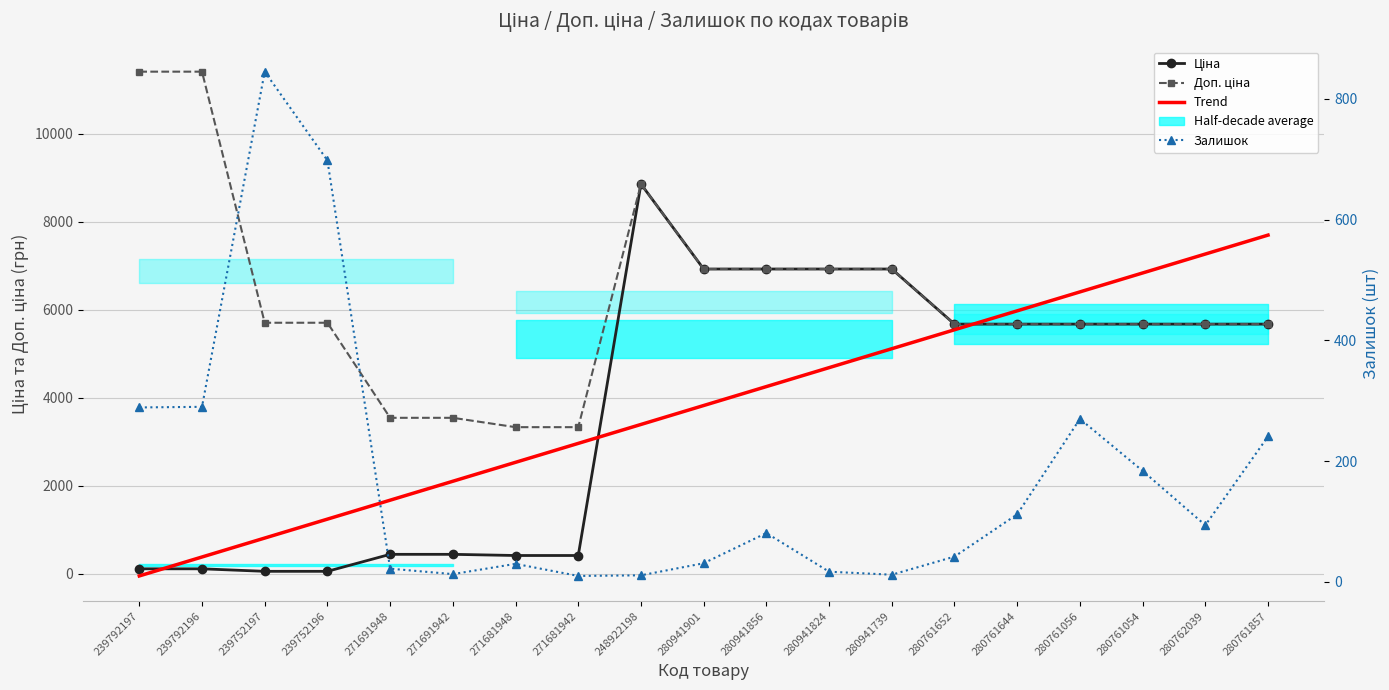

At which category does the chart reach its minimum across all series?

239792197